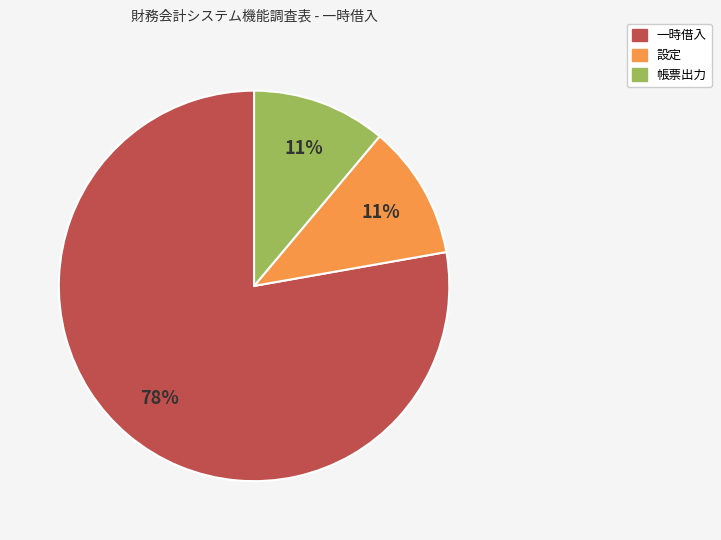

To the nearest percent, what is the difference between the largest and smallest slice percentages?

67%